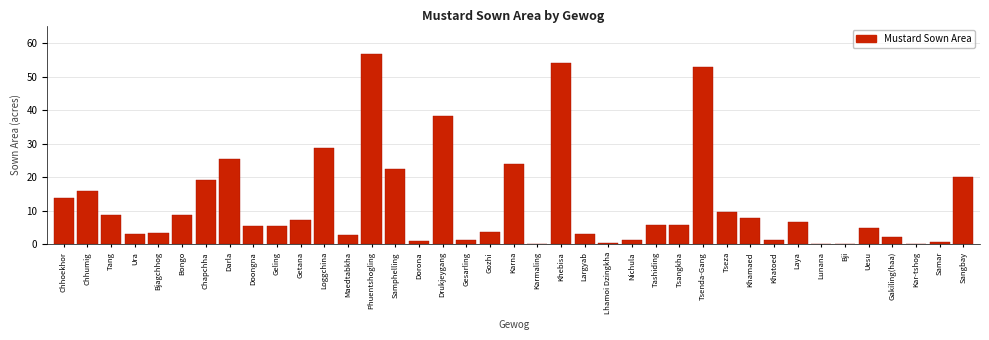

Which category has the highest value across all series?

Phuentshogling